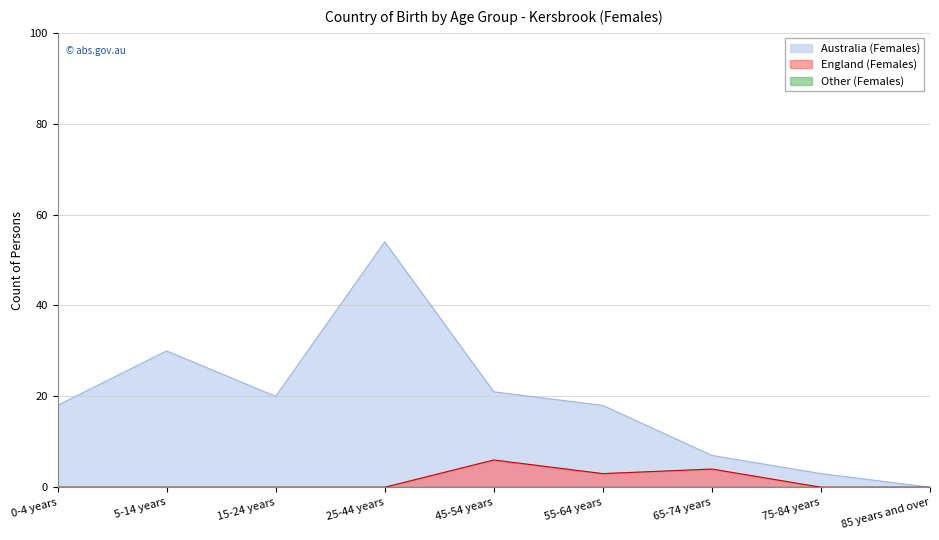

Which series changed the most between 5-14 years and 65-74 years?

Australia (Females)